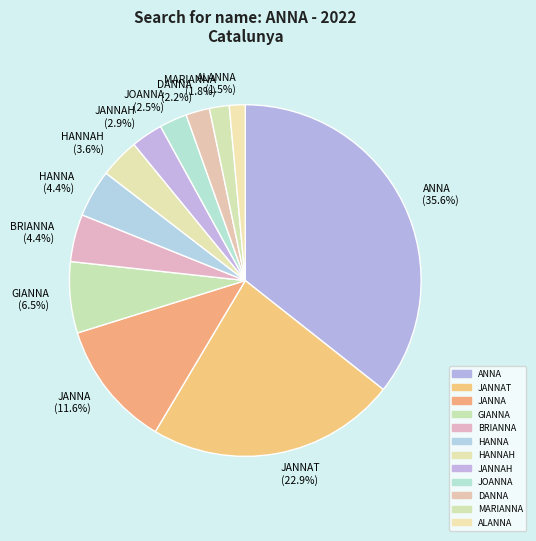

How many segments does this pie chart have?

12